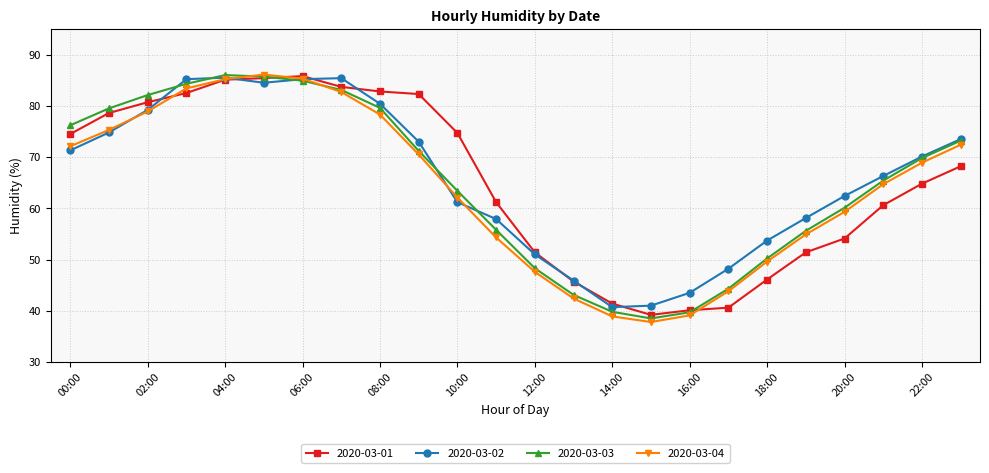

What is the value of the 2020-03-02 point at the 4th from the left?

85.2